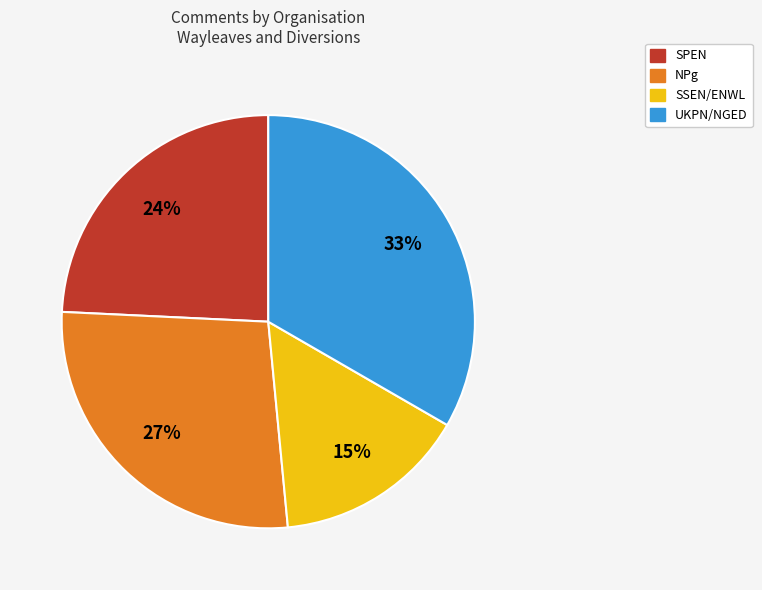

To the nearest percent, what is the average slice percentage?

25%